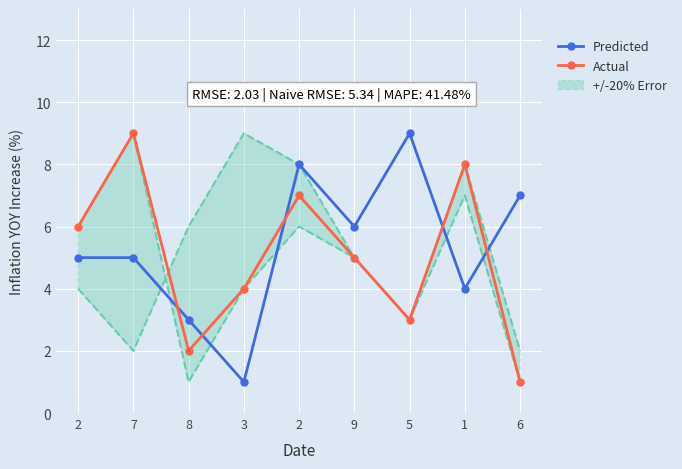

Is it true that Predicted equals 5 at 5?

False